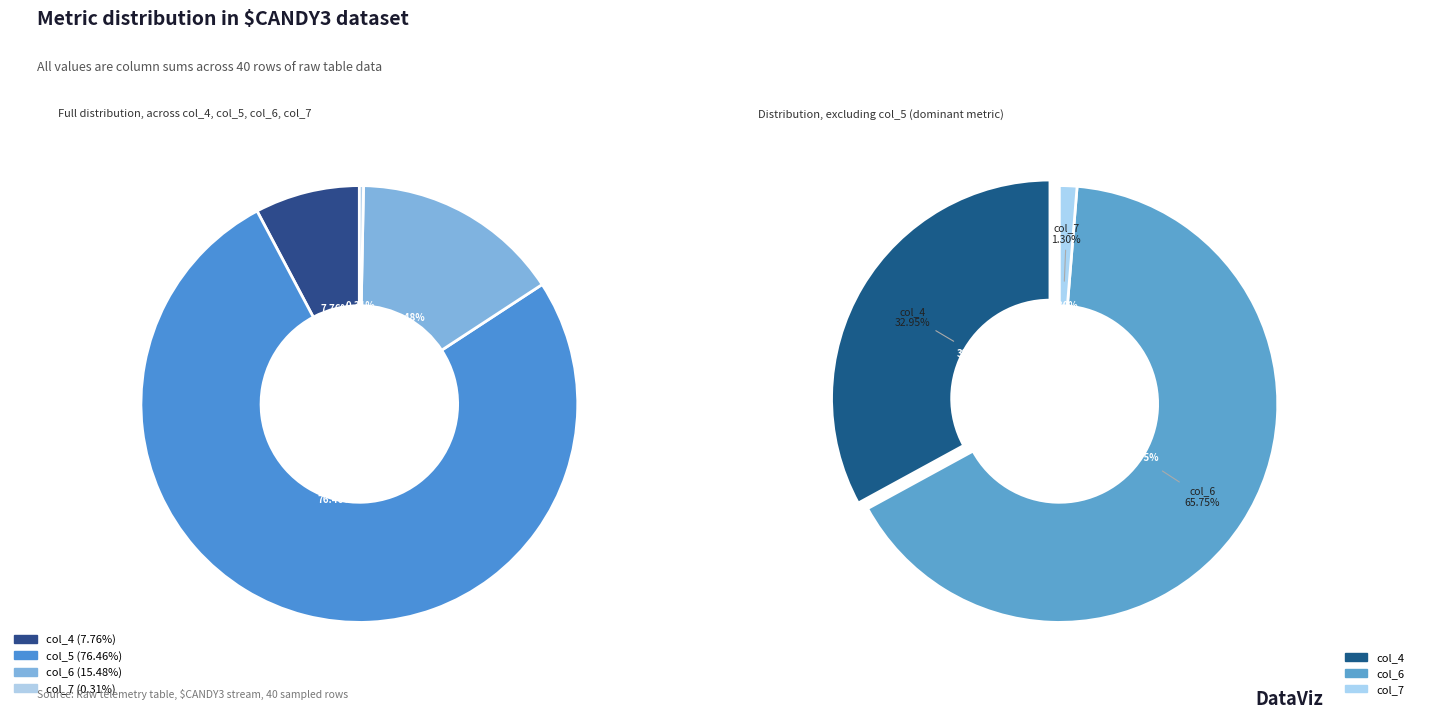

True or false: 12 accounts for 10% of the total.

False